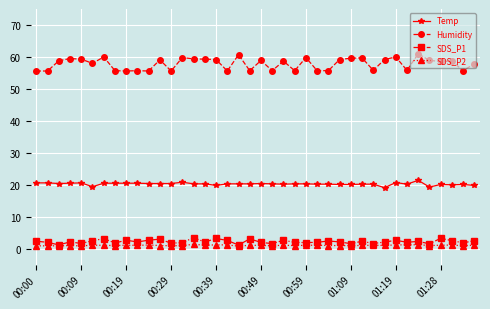

True or false: Humidity and SDS_P1 cross at least once.

False